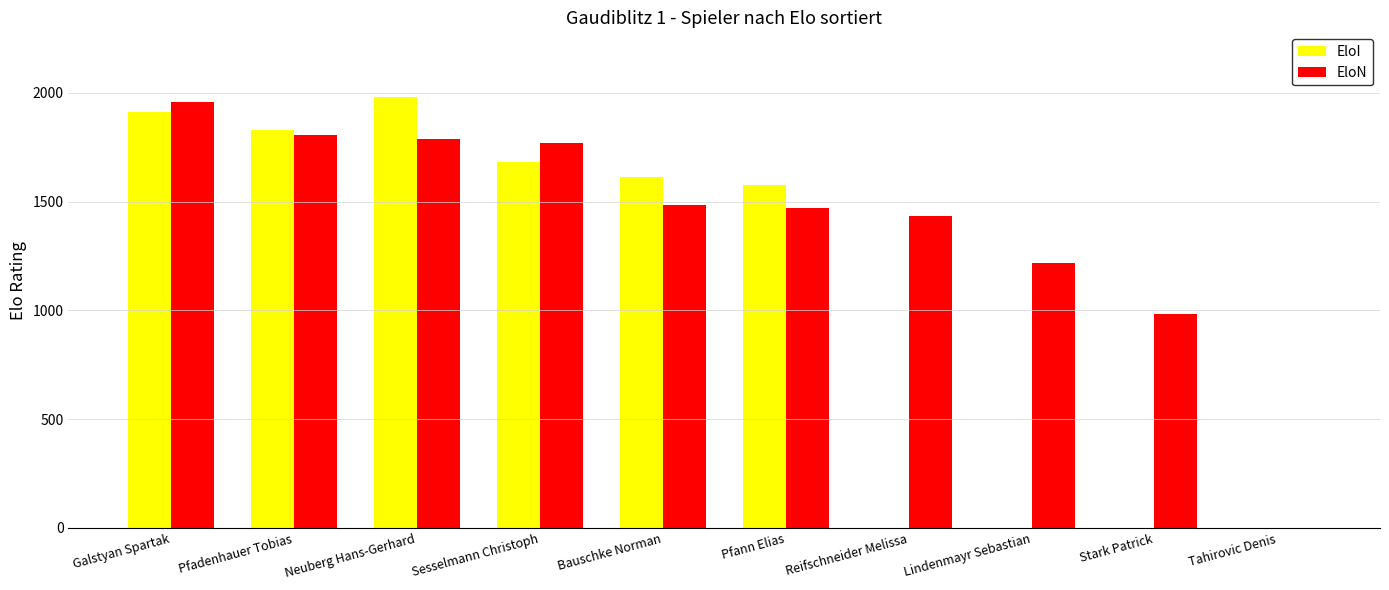

Which series has the largest total across all categories?

EloN